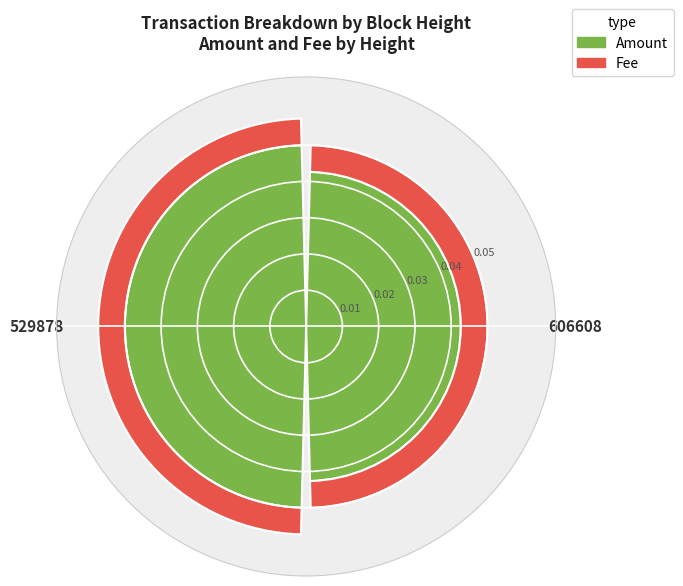

Rank the categories by Amount value from lowest to highest.

606608, 529878